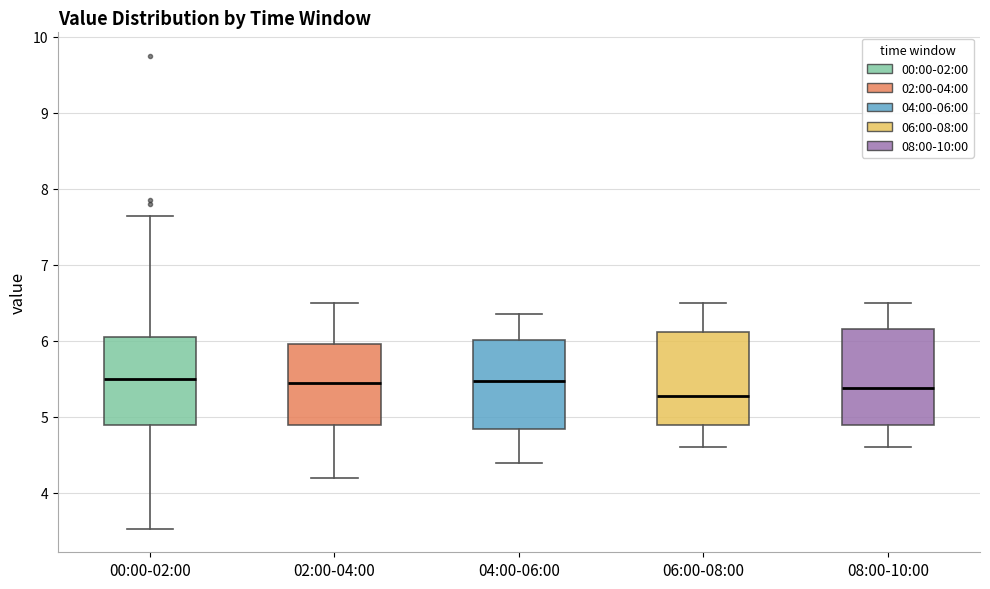

Reading left to right, transcribe this box plot: for each box, give where its median line is, the range the box spans, and where its two whiskers end, as read against the y-axis. The values are not printed on the chart, so give them approximately, as read against the axis.

00:00-02:00: median 5.5, box 4.9 to 6.1, whiskers 3.5 to 7.7
02:00-04:00: median 5.5, box 4.9 to 6.0, whiskers 4.2 to 6.5
04:00-06:00: median 5.5, box 4.8 to 6.0, whiskers 4.4 to 6.4
06:00-08:00: median 5.3, box 4.9 to 6.1, whiskers 4.6 to 6.5
08:00-10:00: median 5.4, box 4.9 to 6.2, whiskers 4.6 to 6.5